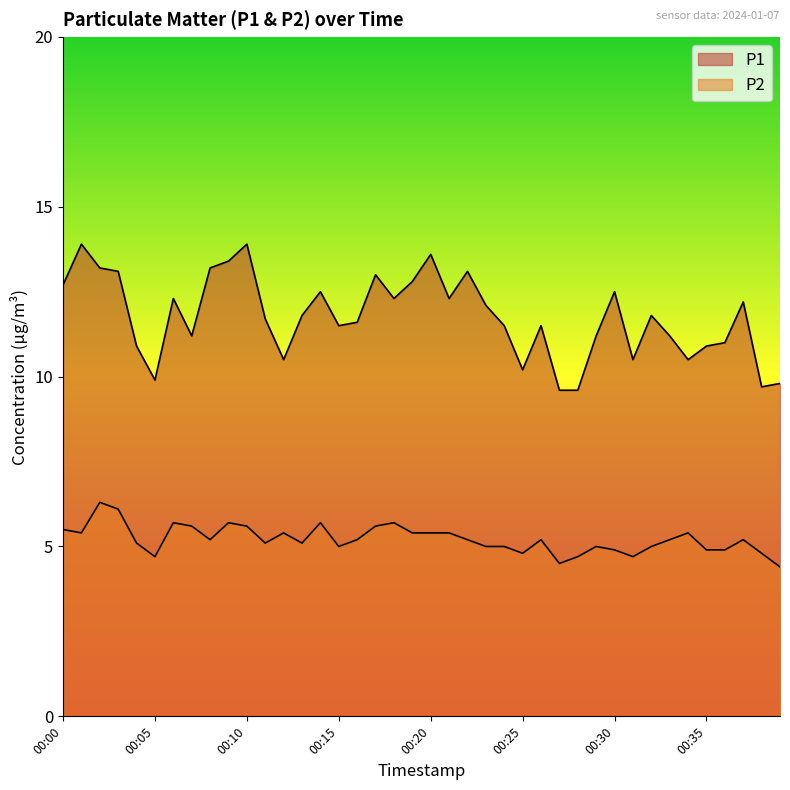

True or false: P1 has more than 1 interior local peaks.

True